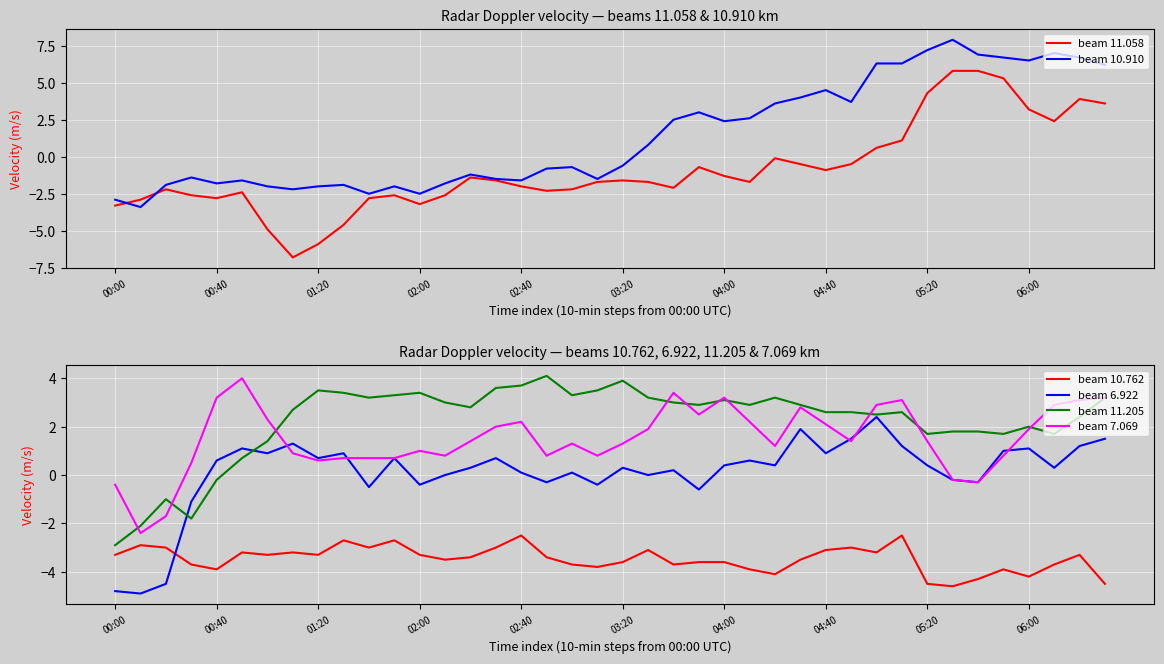

What is the highest value of the beam 10.762 series?

-2.5